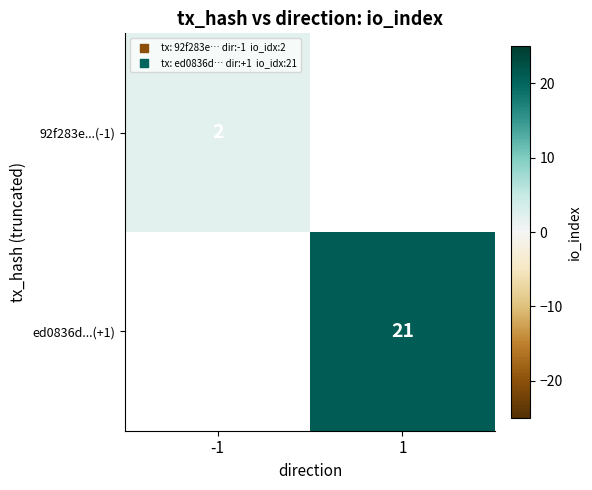

Is it true that ed0836d...(+1) equals 31 at 1?

False